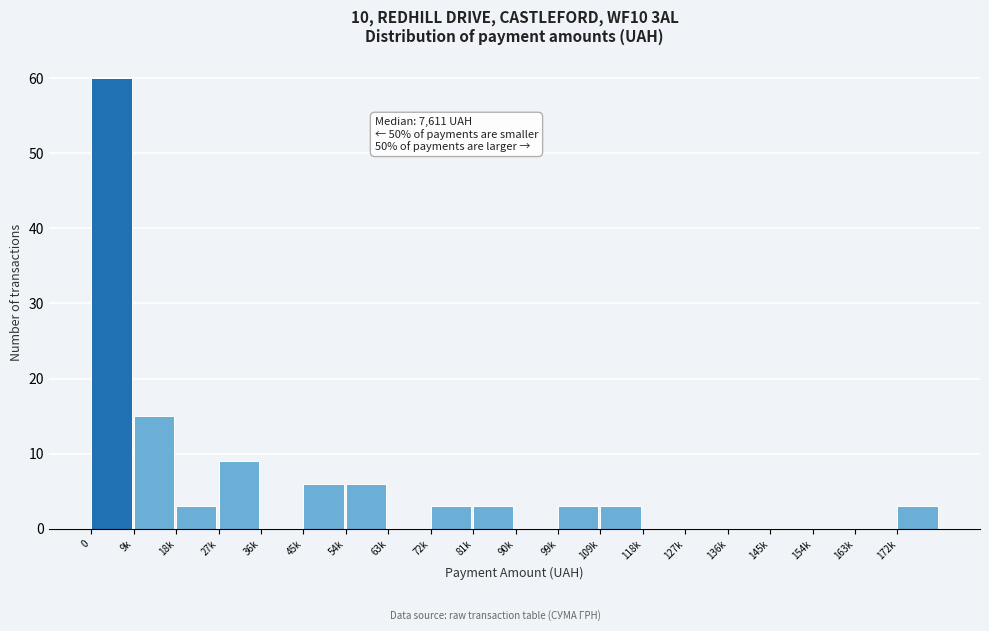

Reading right to left, transcribe all the data shown in this chart.

172k=3	163k=0	154k=0	145k=0	136k=0	127k=0	118k=0	109k=3	99k=3	90k=0	81k=3	72k=3	63k=0	54k=6	45k=6	36k=0	27k=9	18k=3	9k=15	0=60